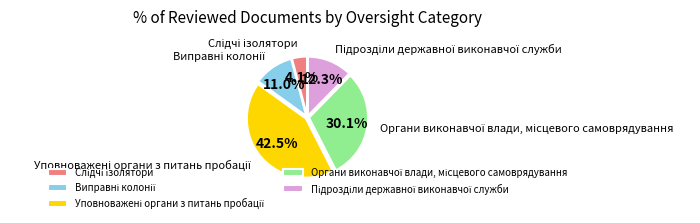

Is there a majority slice in this chart?

No